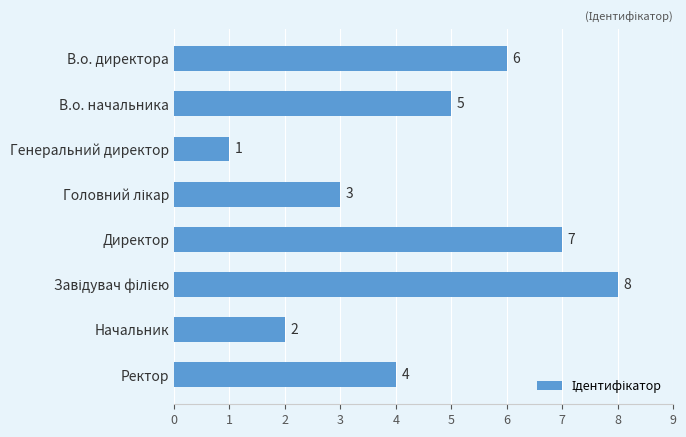

How many bars are there in total?

8